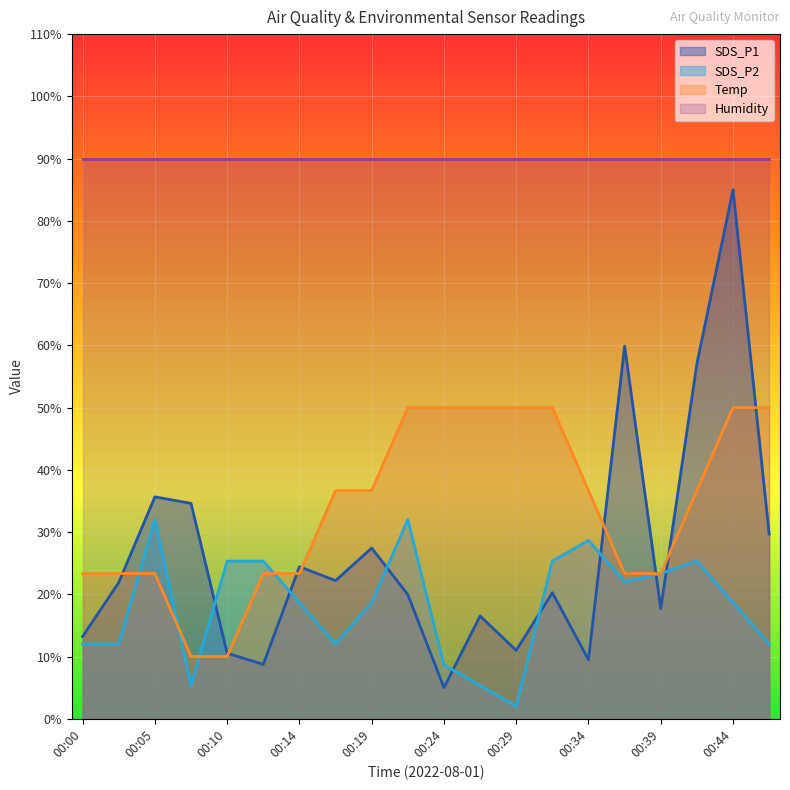

At which category is the sum across all series the highest?

00:44